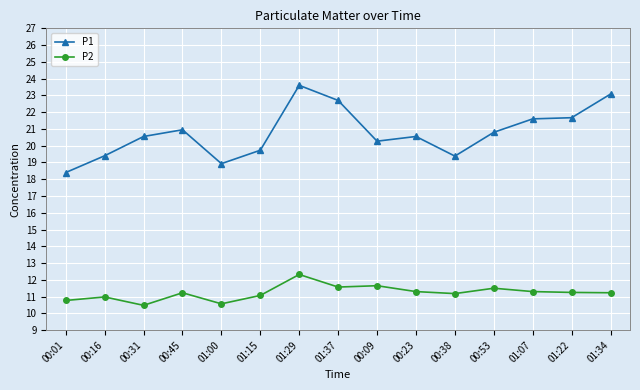

What is the difference between the maximum and minimum values in the P2 series?

1.8